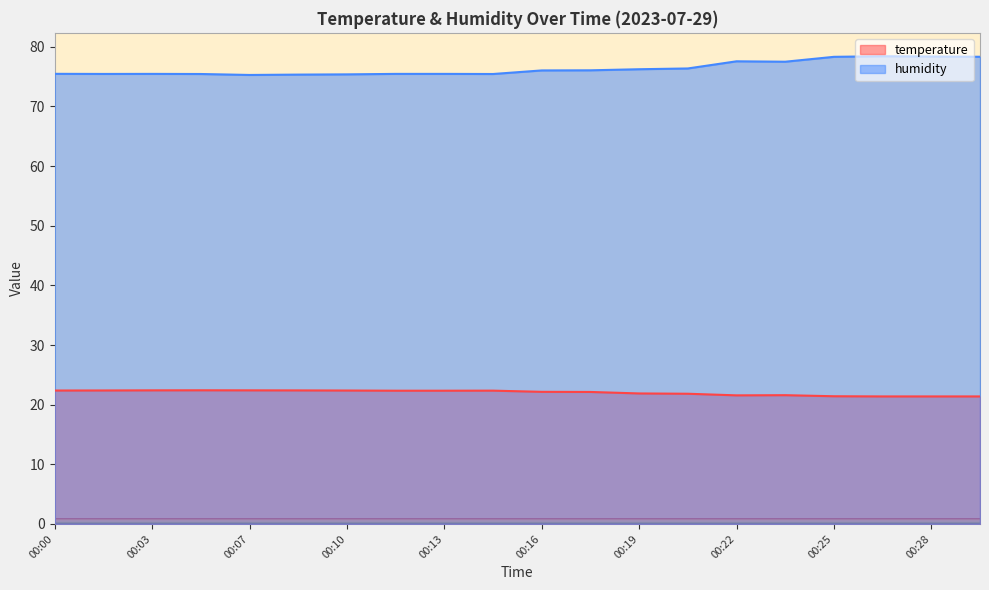

True or false: temperature and humidity intersect in this chart.

False